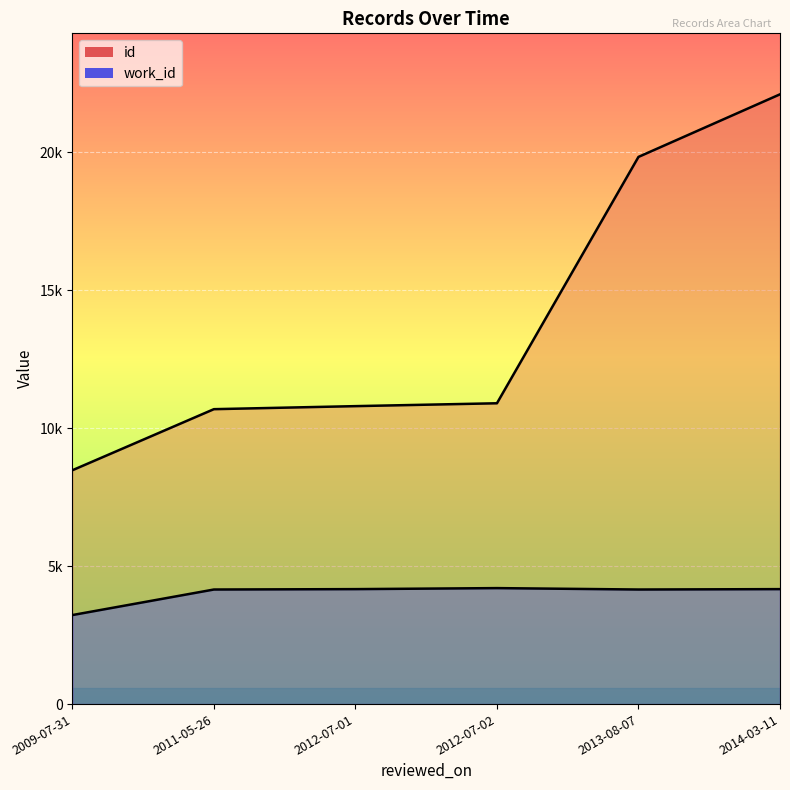

Which series has the largest total across all categories?

id